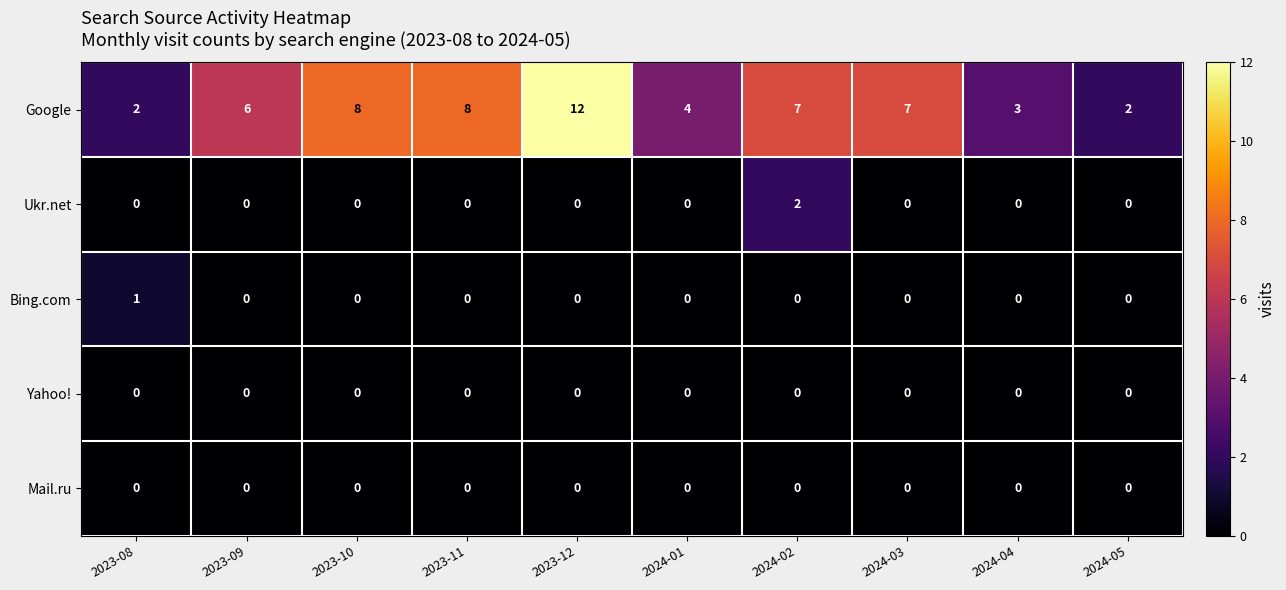

What is the total value across all series at 2023-12?

12